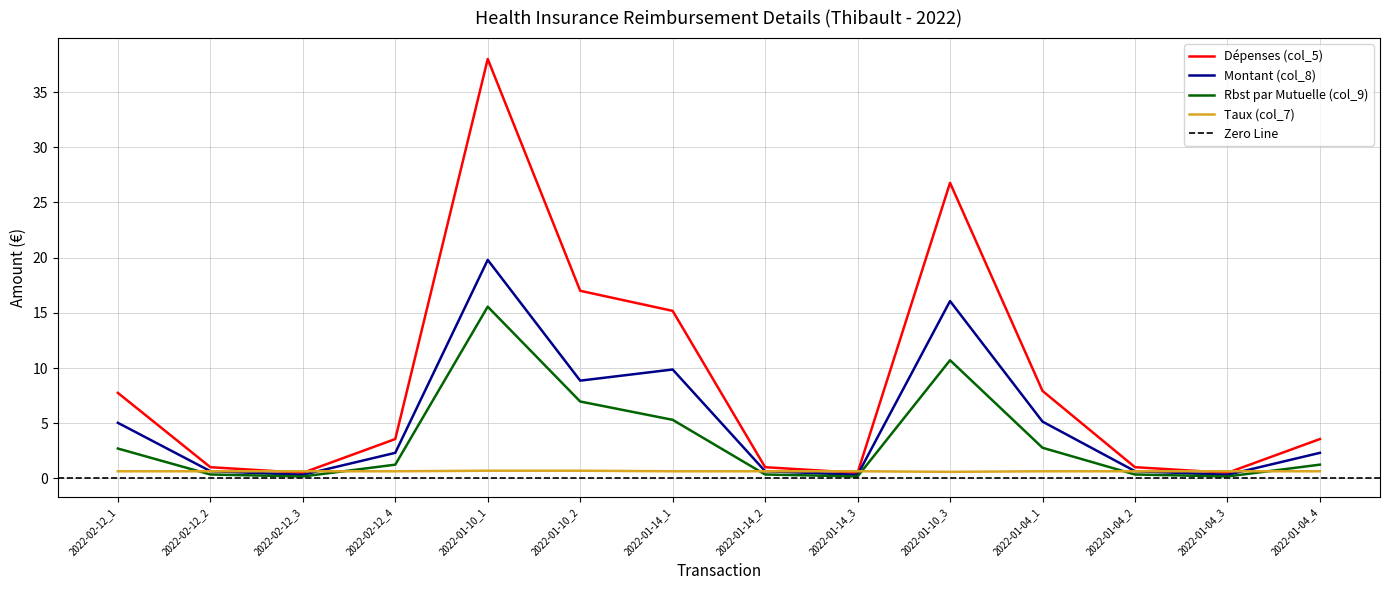

What is the lowest value of the Rbst par Mutuelle (col_9) series?

0.2